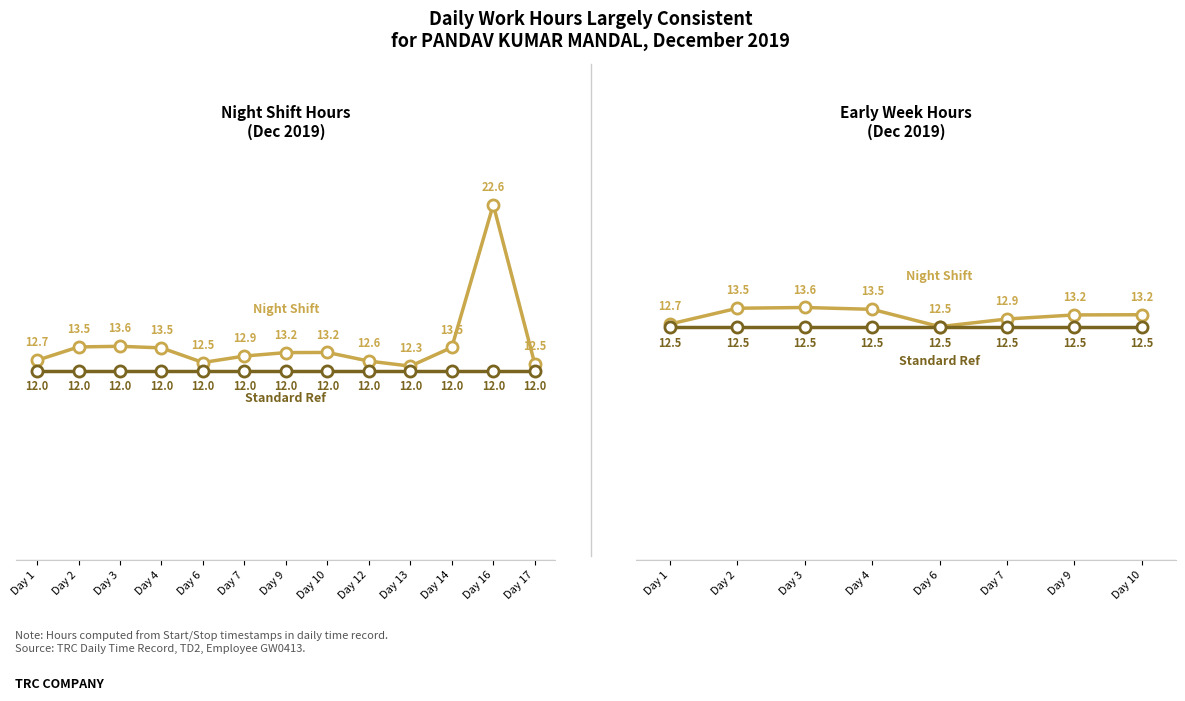

Is the value of Night Shift Hours at Day 10 greater than the value of Standard Hours Reference at Day 3?

Yes